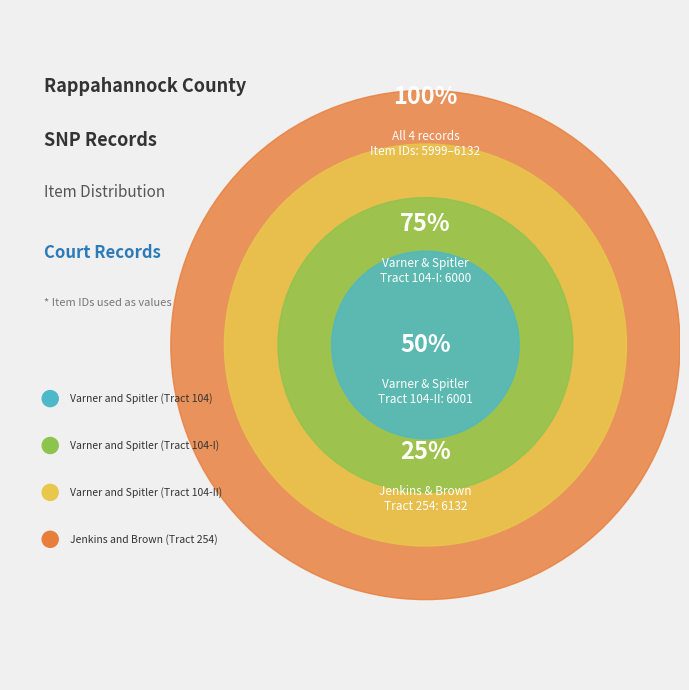

What is the smallest slice in the pie chart?

Varner and Spitler (Tract 104)